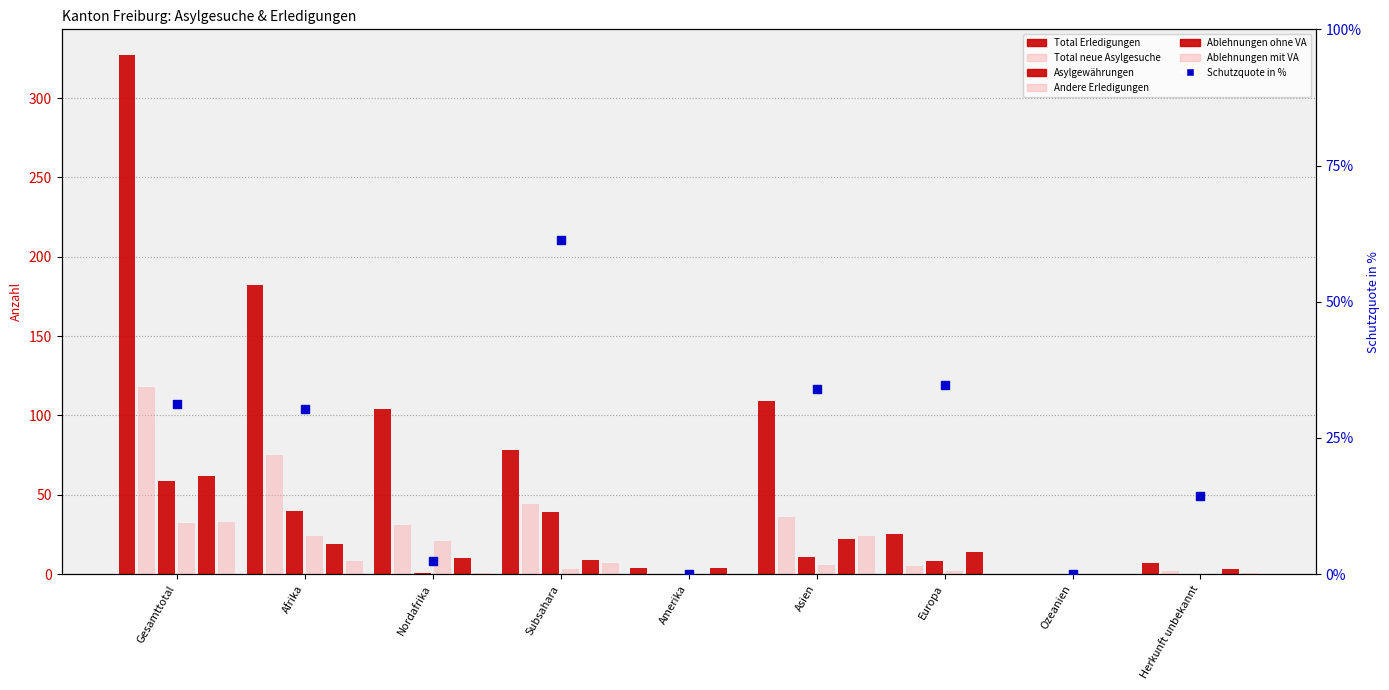

At how many categories does at least one series exceed 5?

7